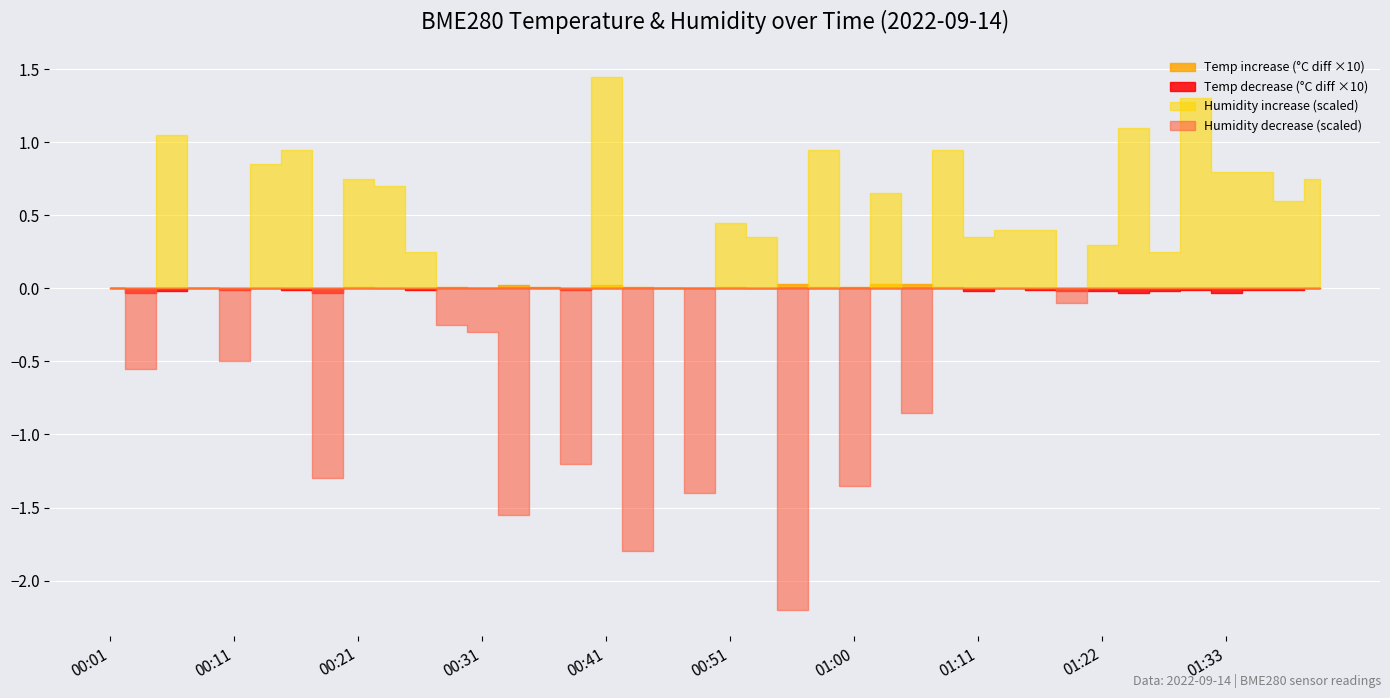

True or false: BME280_temperature has a value of 26.7 at 00:33.

False